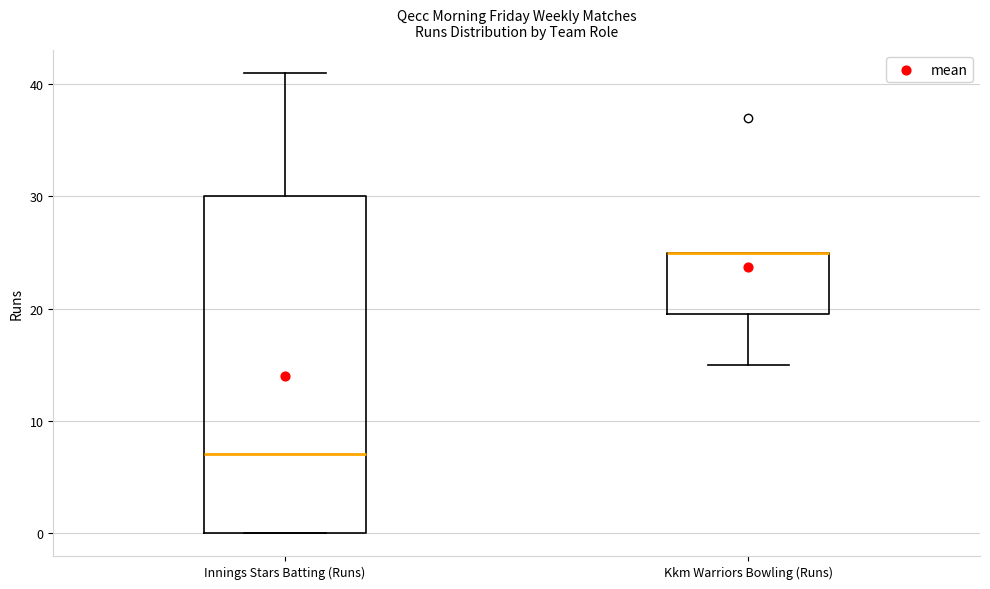

Where does the median line of the box for Innings Stars Batting (Runs) sit on the y-axis? The values are not printed on the chart, so give them approximately, as read against the axis.

7